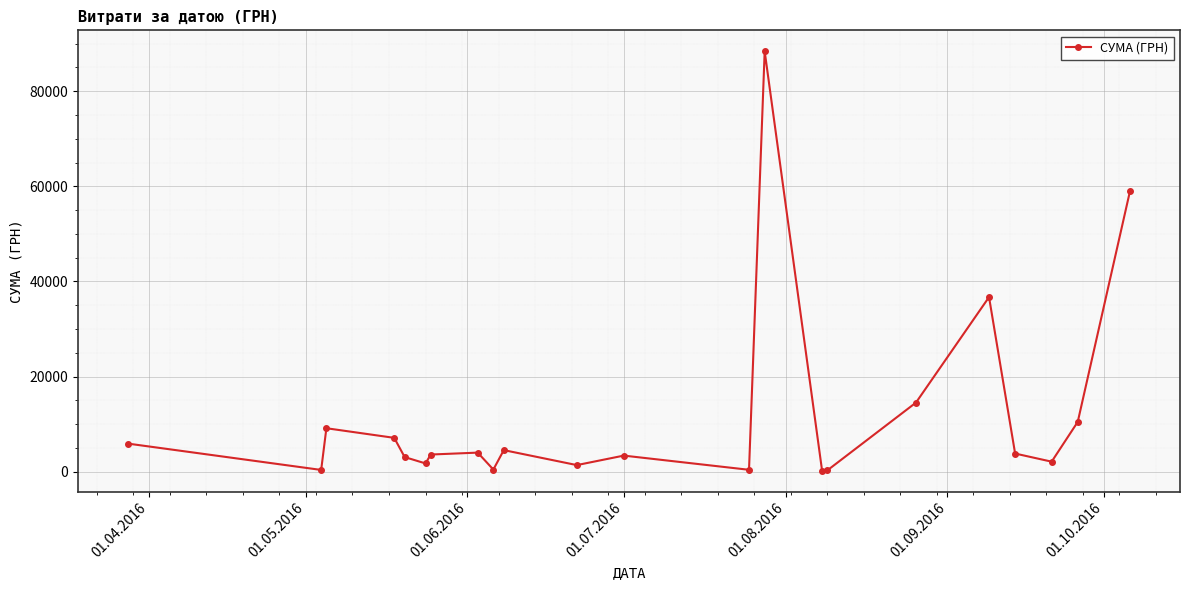

What is the difference between the maximum and minimum values?

88110.5